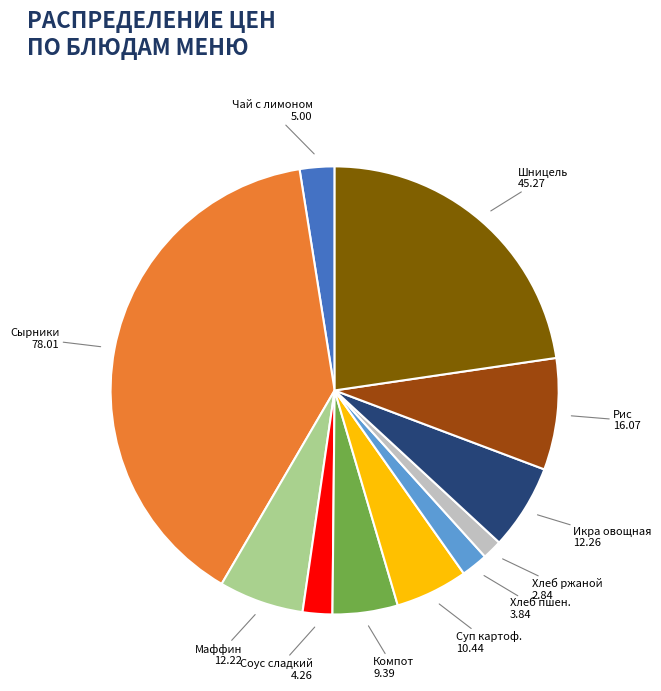

How many segments does this pie chart have?

11